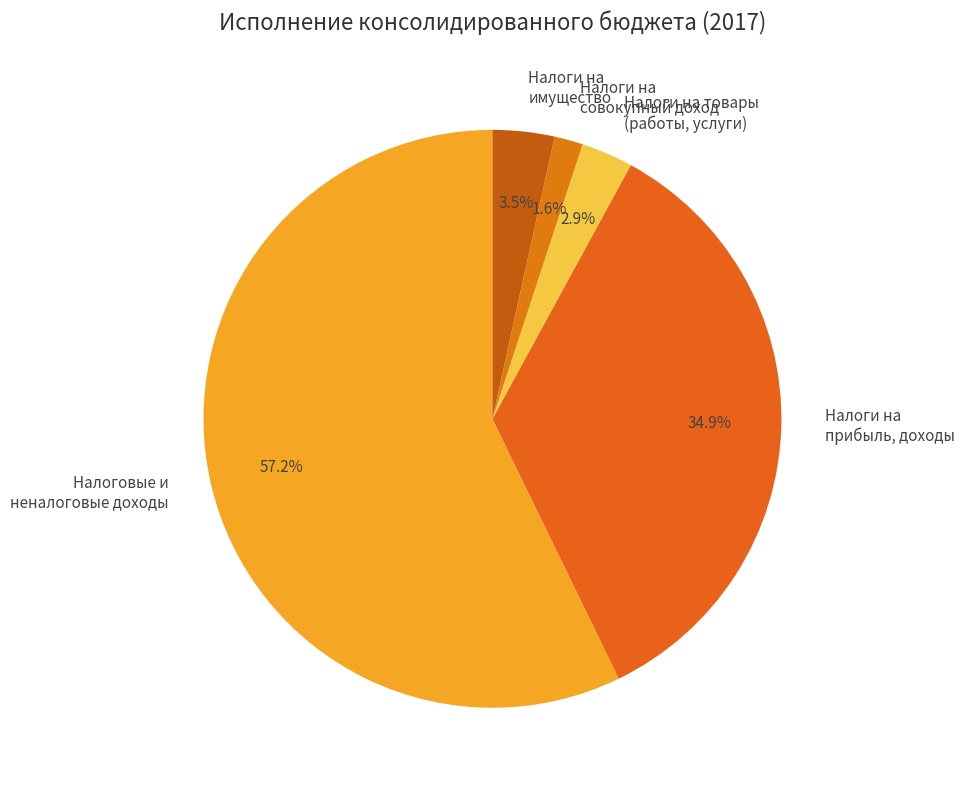

Which slice represents more than half of the pie?

Налоговые и неналоговые доходы